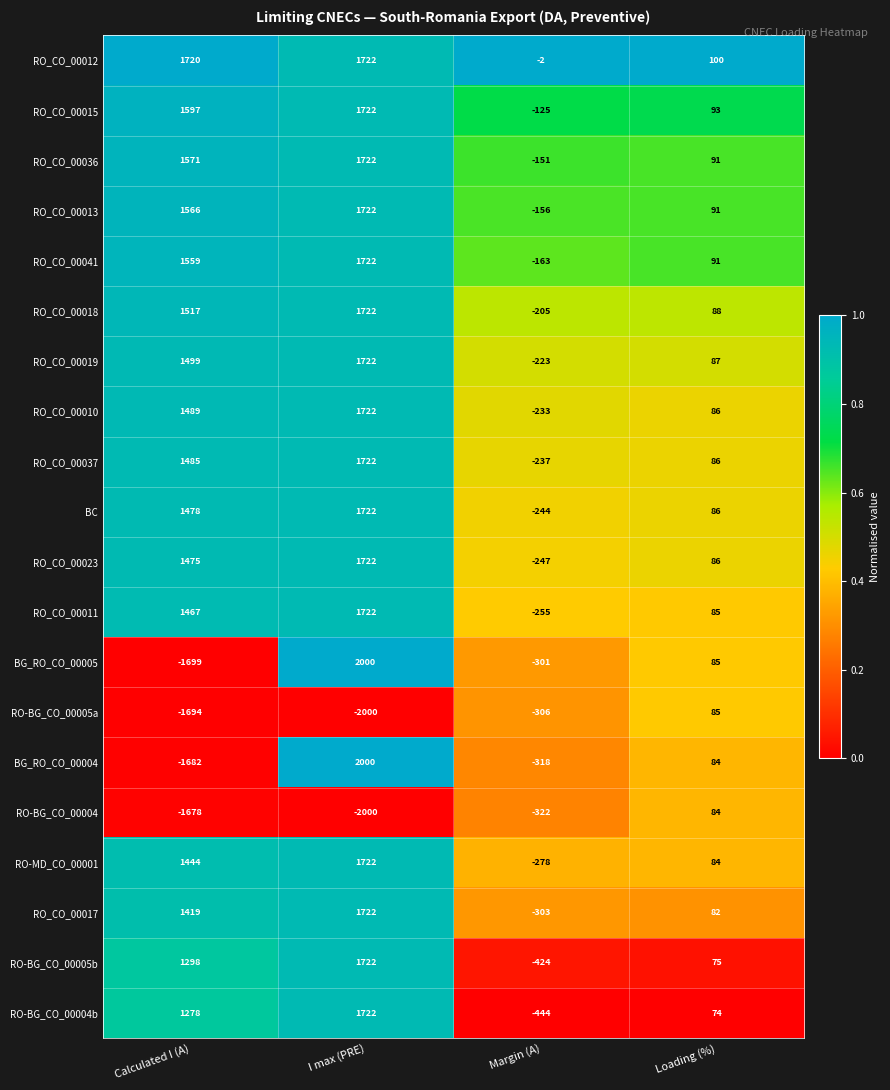

What is the difference between the BG_RO_CO_00005 values at Margin (A) and I max (PRE)?

2301